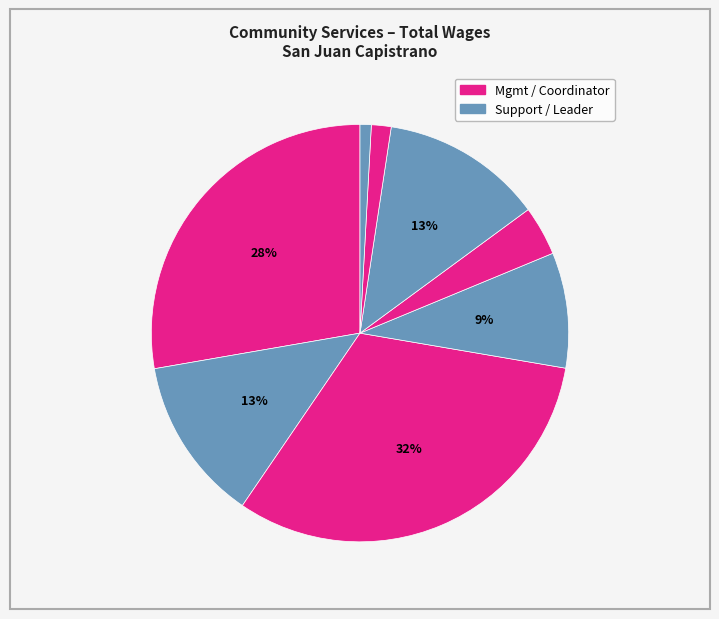

Is there a majority slice in this chart?

No